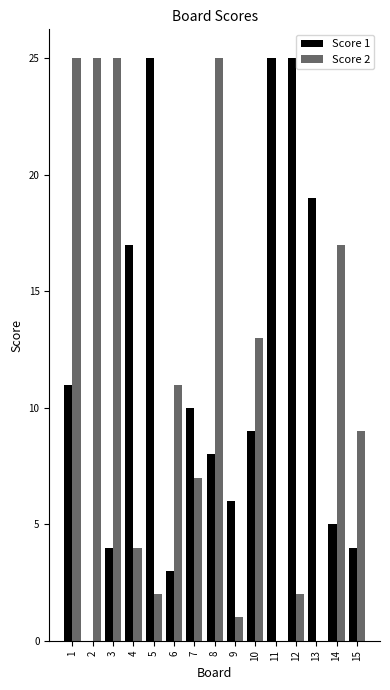

Is the value of Score 1 at 15 greater than the value of Score 2 at 11?

Yes